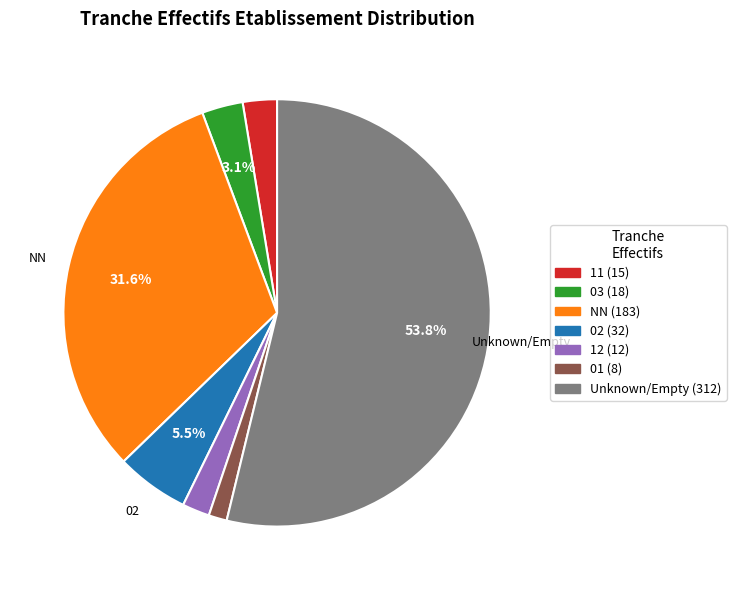

Does any single category account for the majority?

Yes